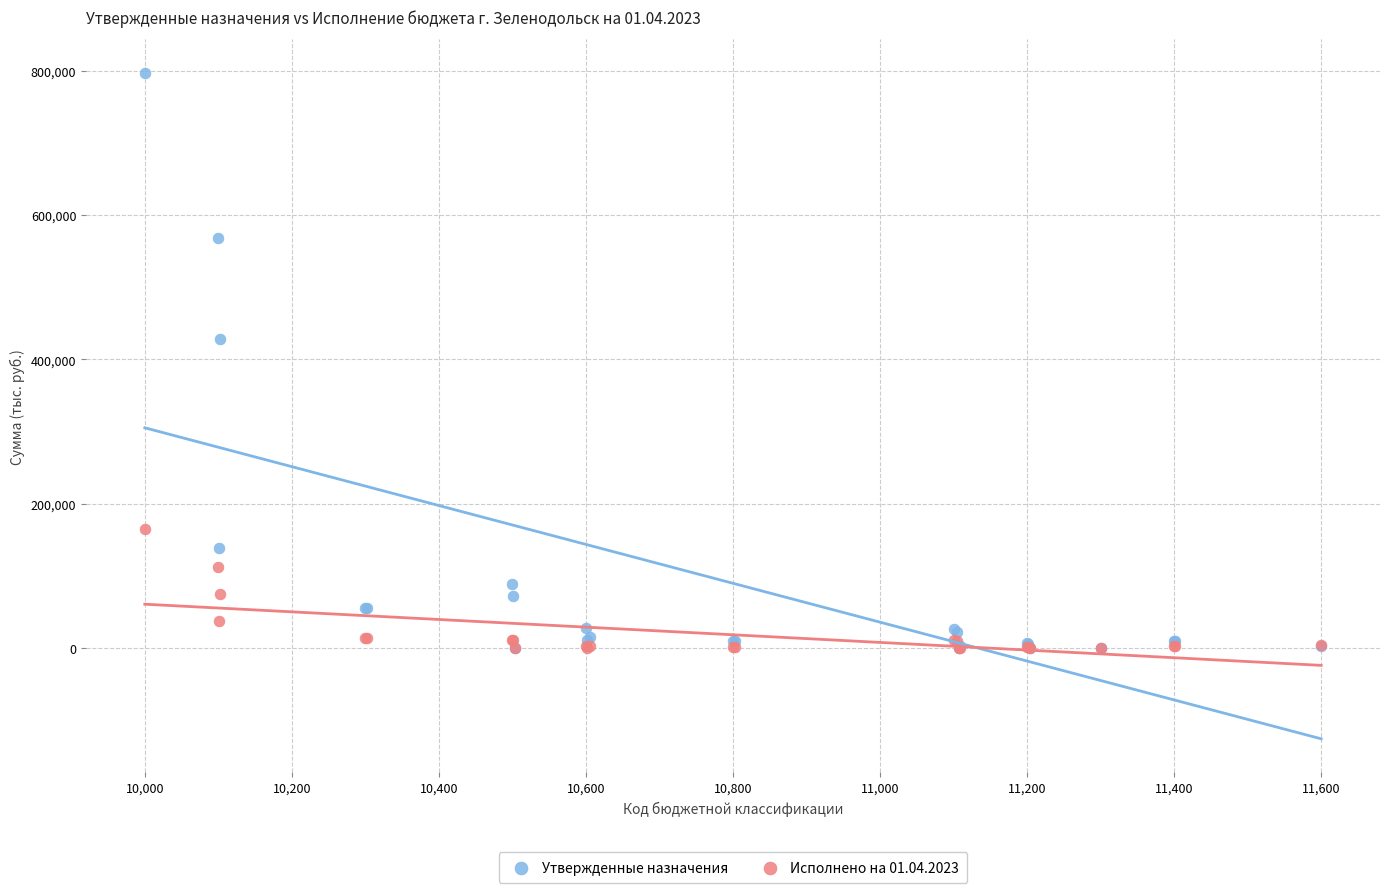

In the Утвержденные назначения series, what Y value is closest to 398517?

428542.5